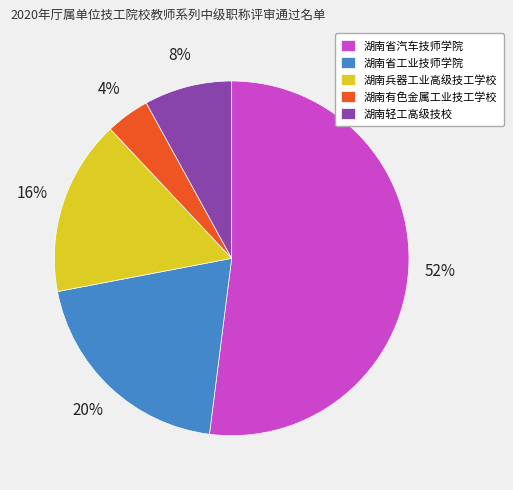

How many slices are in this pie chart?

5